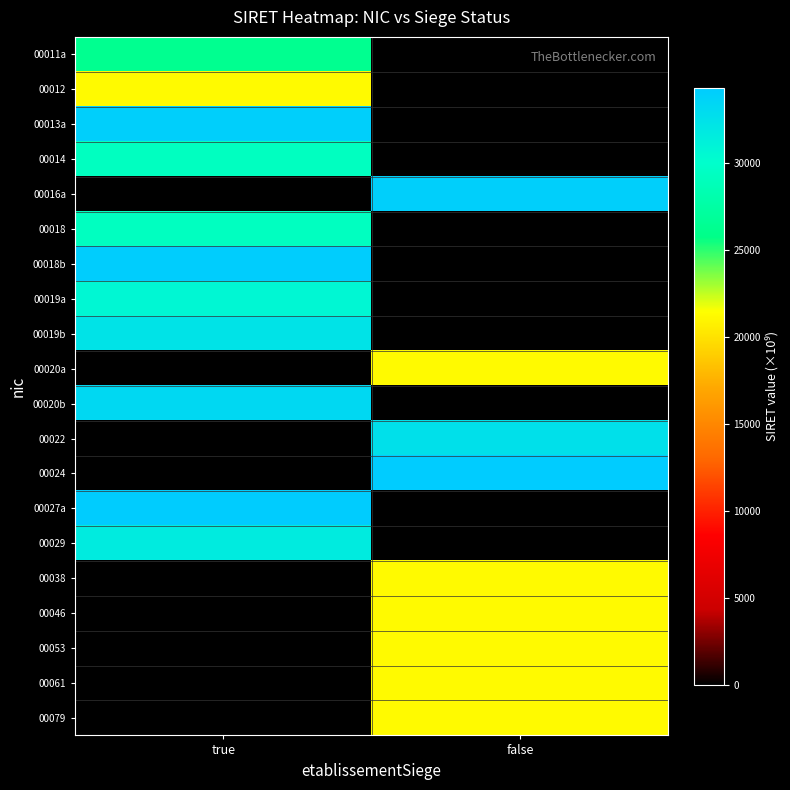

Which category has the lowest value across all series?

true